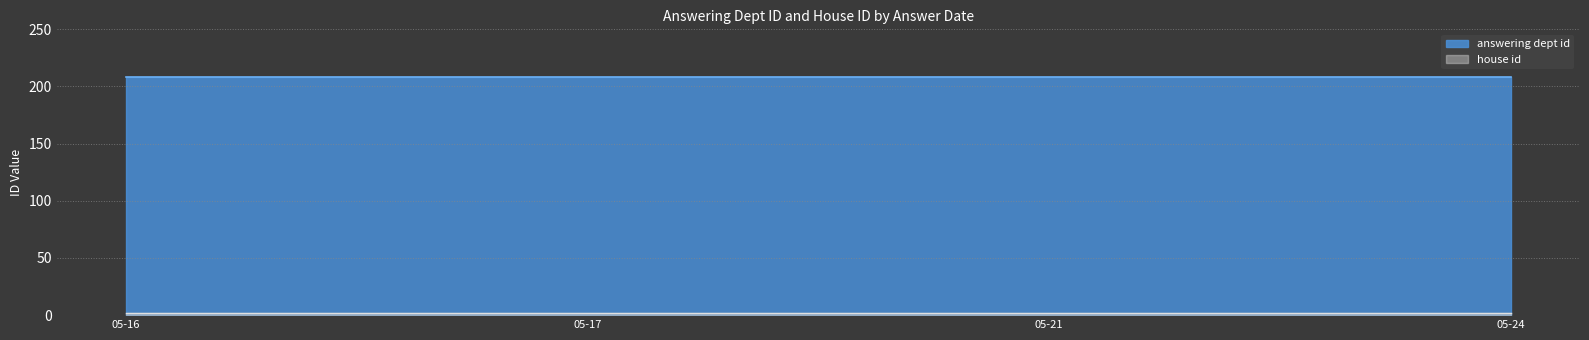

Between 2024-05-17 and 2024-05-16, which series saw the biggest shift?

answering dept id